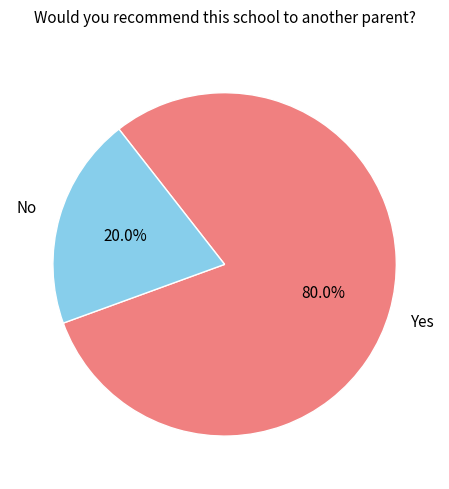

To the nearest percent, what is the difference between the largest and smallest slice percentages?

60%